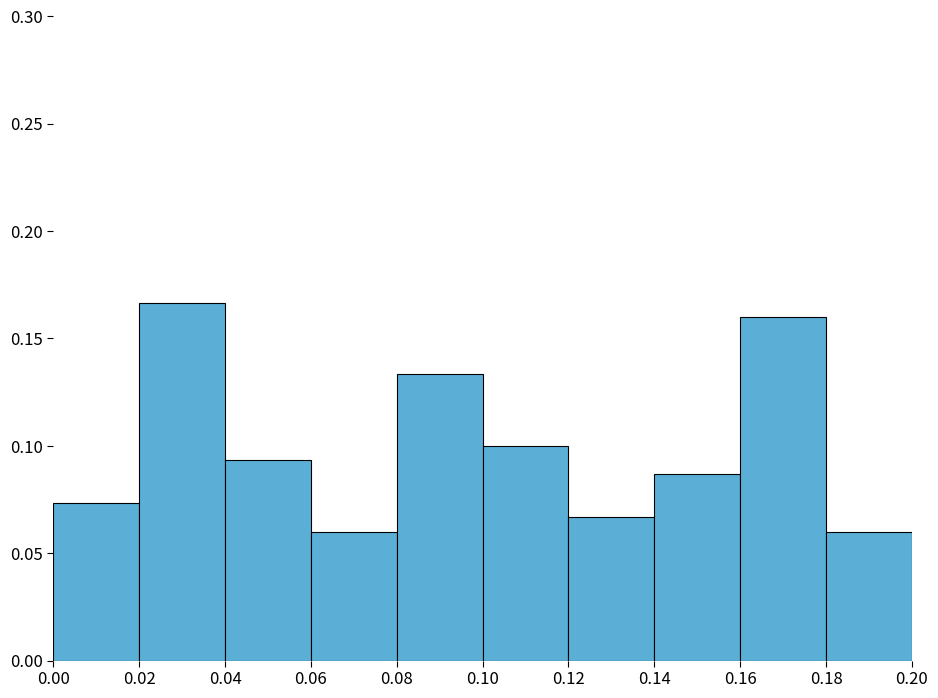

Reading left to right, transcribe this chart: for each bar, give the range it covers on the x-axis and its height. The values are not printed on the chart, so give them approximately, as read against the axis.

0.00 to 0.02: 0.075
0.02 to 0.04: 0.165
0.04 to 0.06: 0.095
0.06 to 0.08: 0.060
0.08 to 0.10: 0.135
0.10 to 0.12: 0.100
0.12 to 0.14: 0.065
0.14 to 0.16: 0.085
0.16 to 0.18: 0.160
0.18 to 0.20: 0.060